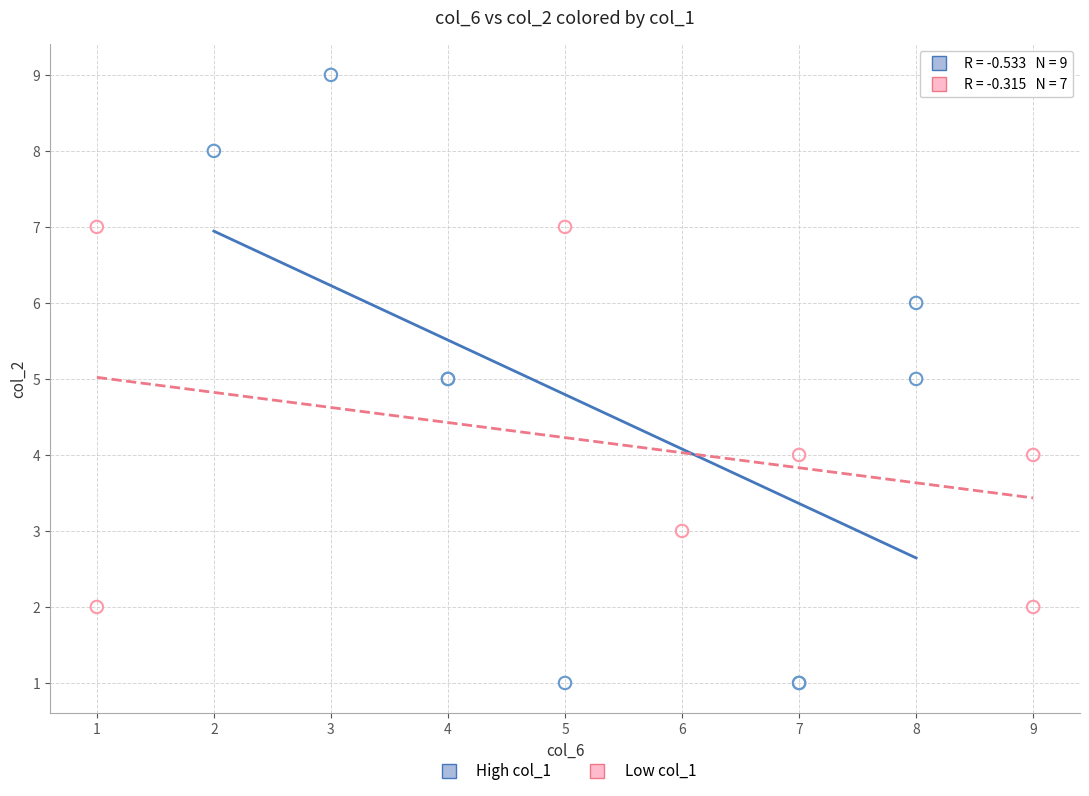

Which series reaches the minimum Y coordinate?

High col_1